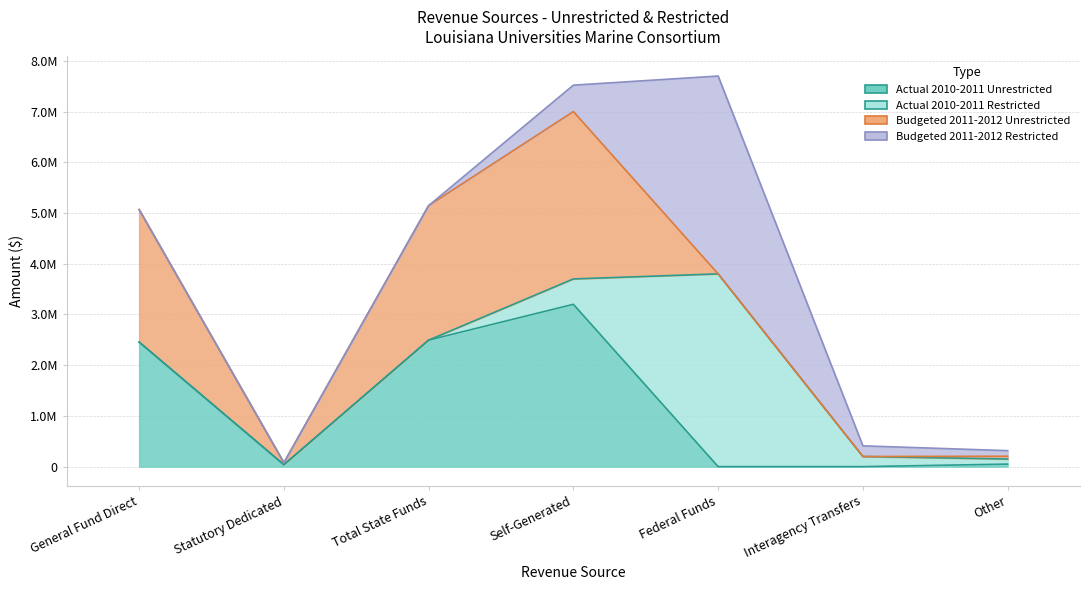

Reading right to left, list all the values displayed in this chart.

Actual 2010-2011 Unrestricted: Other=50000	Interagency Transfers=0	Federal Funds=0	Self-Generated=3200000	Total State Funds=2494257	Statutory Dedicated=38597	General Fund Direct=2455660
Actual 2010-2011 Restricted: Other=100000	Interagency Transfers=200000	Federal Funds=3800000	Self-Generated=500000	Total State Funds=0	Statutory Dedicated=0	General Fund Direct=0
Budgeted 2011-2012 Unrestricted: Other=55000	Interagency Transfers=0	Federal Funds=0	Self-Generated=3300000	Total State Funds=2651453	Statutory Dedicated=39051	General Fund Direct=2612402
Budgeted 2011-2012 Restricted: Other=110000	Interagency Transfers=210000	Federal Funds=3900000	Self-Generated=520000	Total State Funds=0	Statutory Dedicated=0	General Fund Direct=0